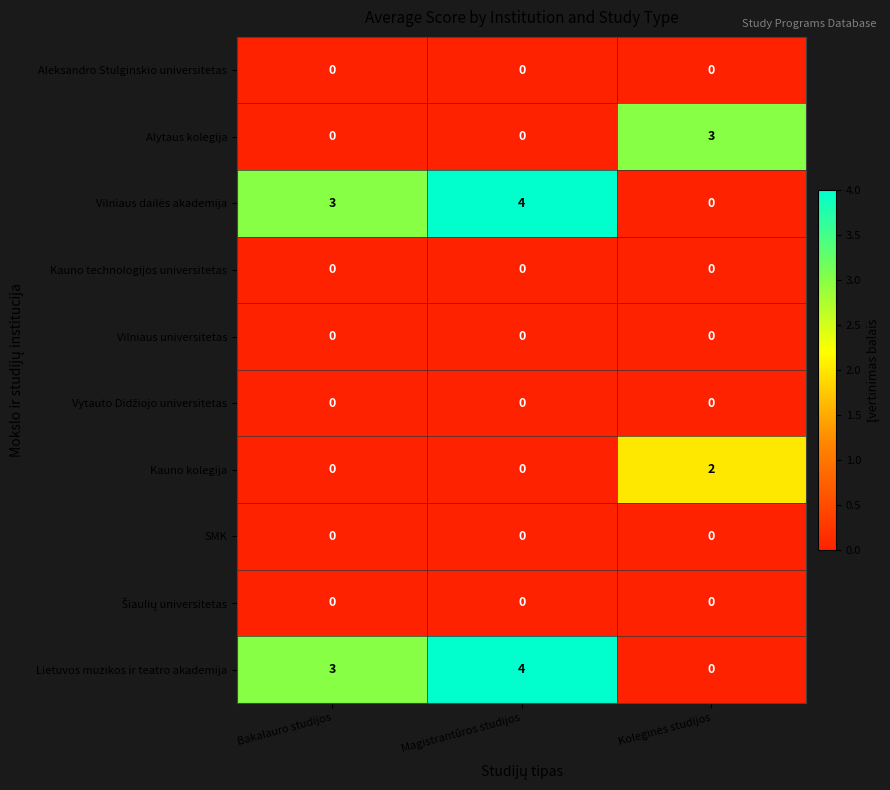

At which label is Lietuvos muzikos ir teatro akademija closest to 2?

Bakalauro studijos